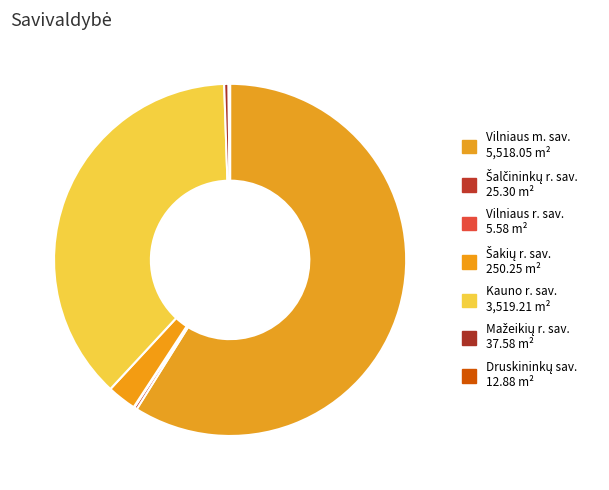

To the nearest percent, what is the difference between the largest and smallest slice percentages?

59%